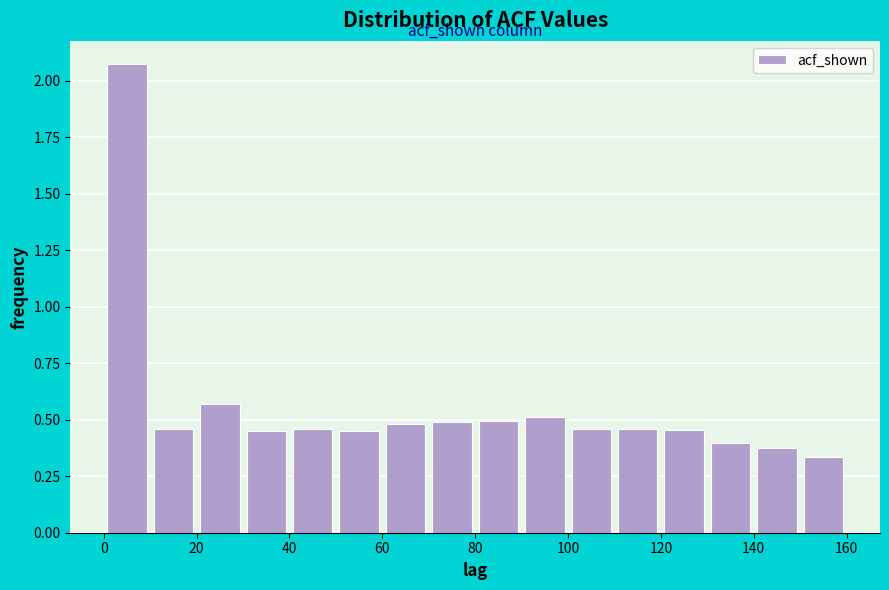

Reading left to right, transcribe this chart: for each bar, give the range it covers on the x-axis and its height. The values are not printed on the chart, so give them approximately, as read against the axis.

0 to 10: 2.05
10 to 20: 0.45
20 to 30: 0.55
30 to 40: 0.45
40 to 50: 0.45
50 to 60: 0.45
60 to 70: 0.50
70 to 80: 0.50
80 to 90: 0.50
90 to 100: 0.50
100 to 110: 0.45
110 to 120: 0.45
120 to 130: 0.45
130 to 140: 0.40
140 to 150: 0.35
150 to 160: 0.35